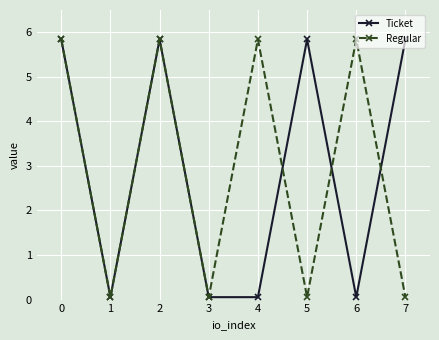

Which series changed the most between 1 and 6?

Regular